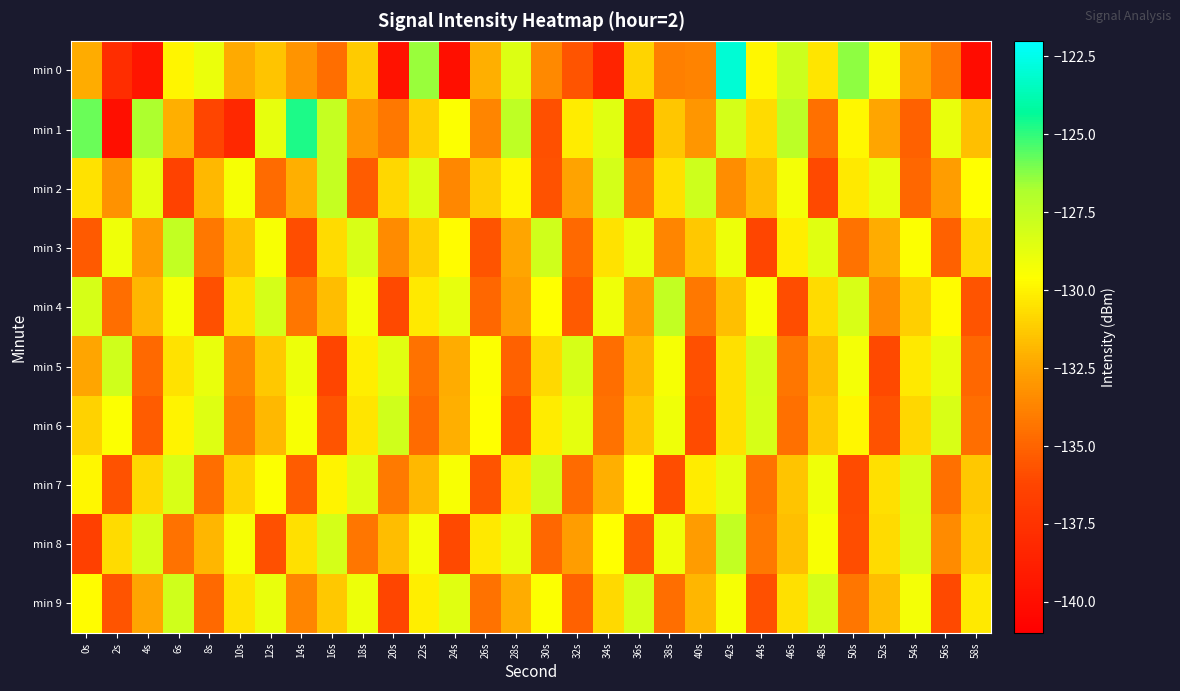

How many distinct data groups are displayed?

10